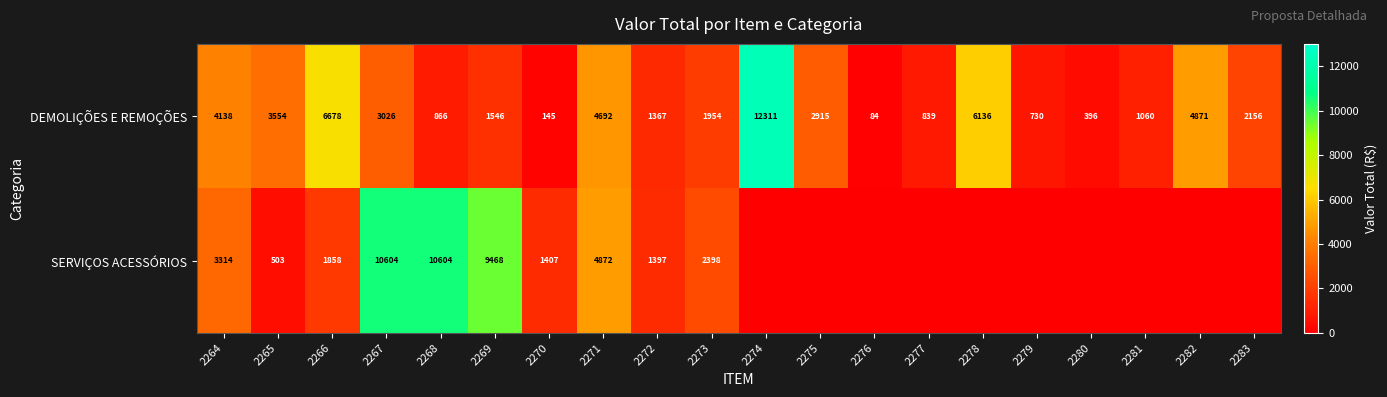

Is the value of DEMOLIÇÕES E REMOÇÕES at 2271 greater than the value of SERVIÇOS ACESSÓRIOS at 2268?

No